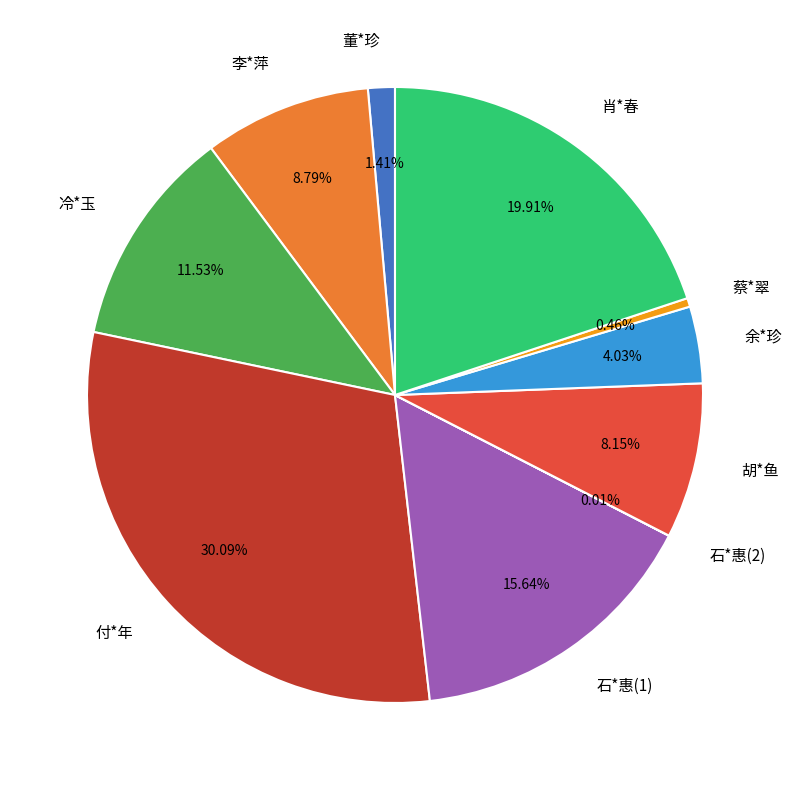

Which has a higher value, 肖*春 or 李*萍?

肖*春